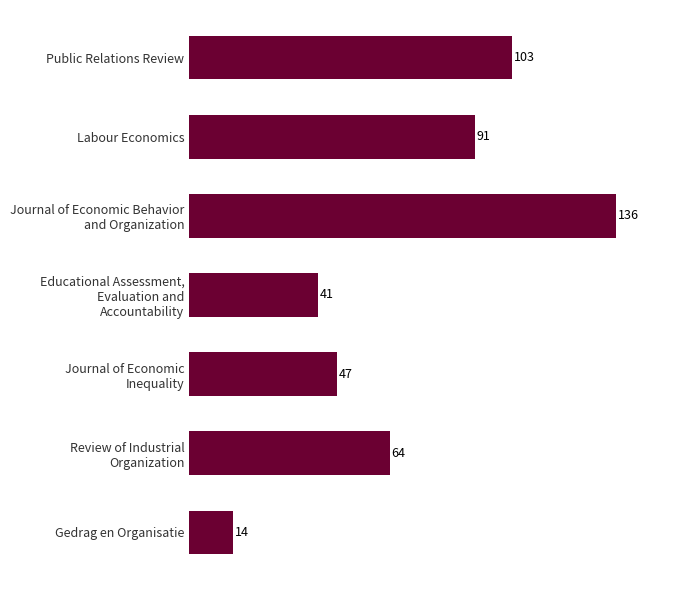

What is the difference between the maximum and minimum values?

122